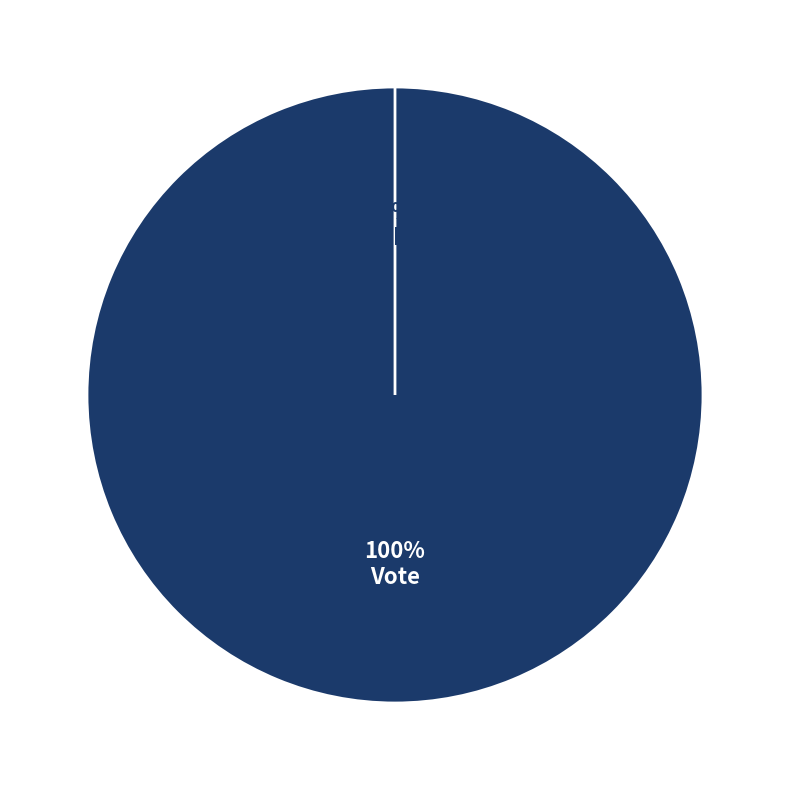

What is the smallest slice in the pie chart?

Ticket